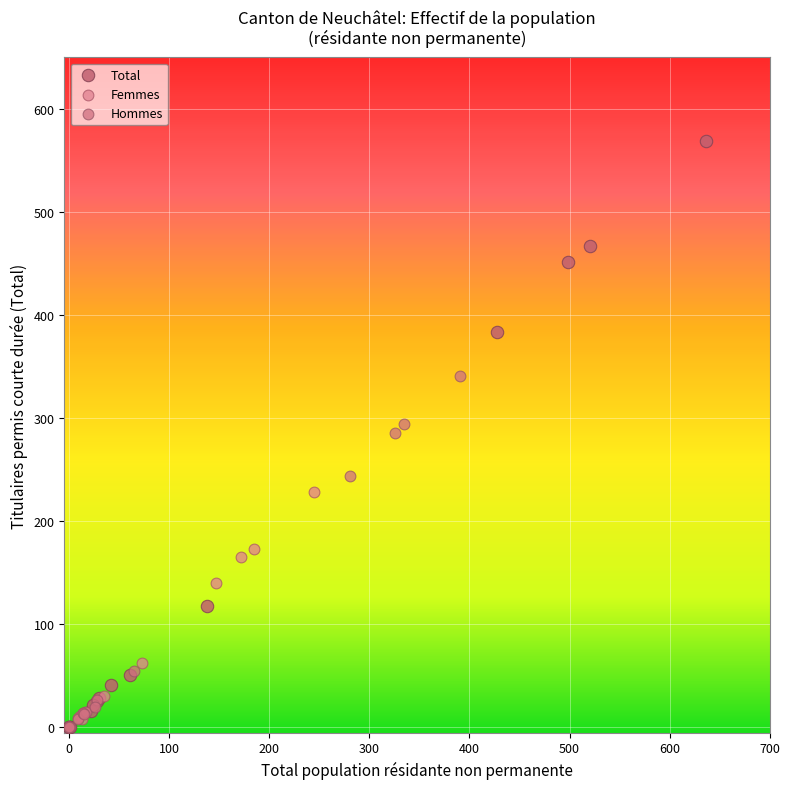

Which series contains the highest Y value?

Total